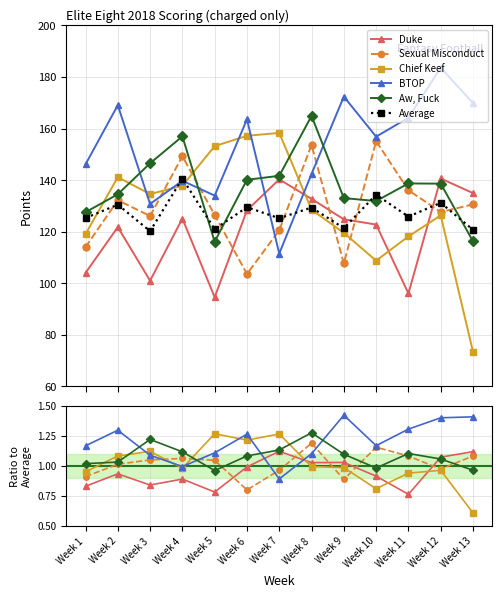

What is the highest value of the Aw, Fuck series?

1.3